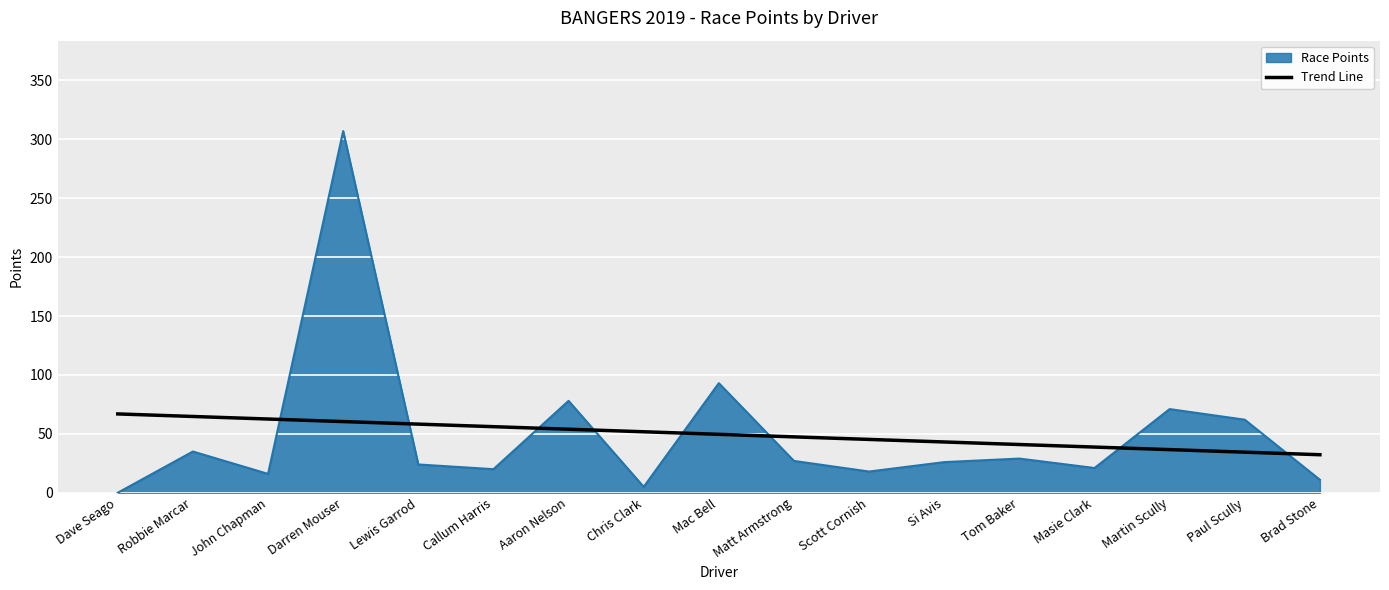

Which series has the widest spread of values?

Race Points